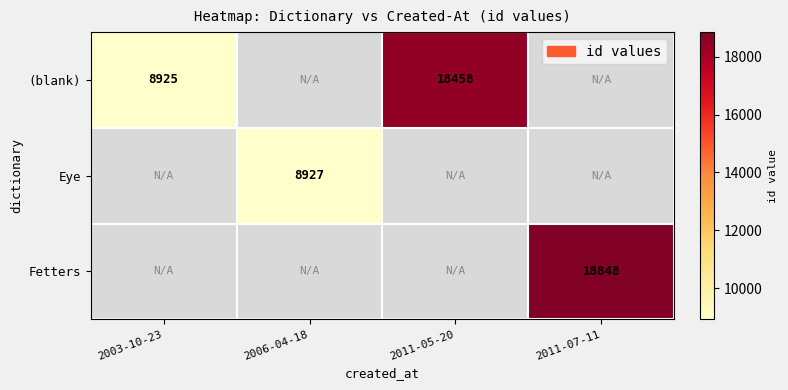

How many categories are shown in the chart?

4